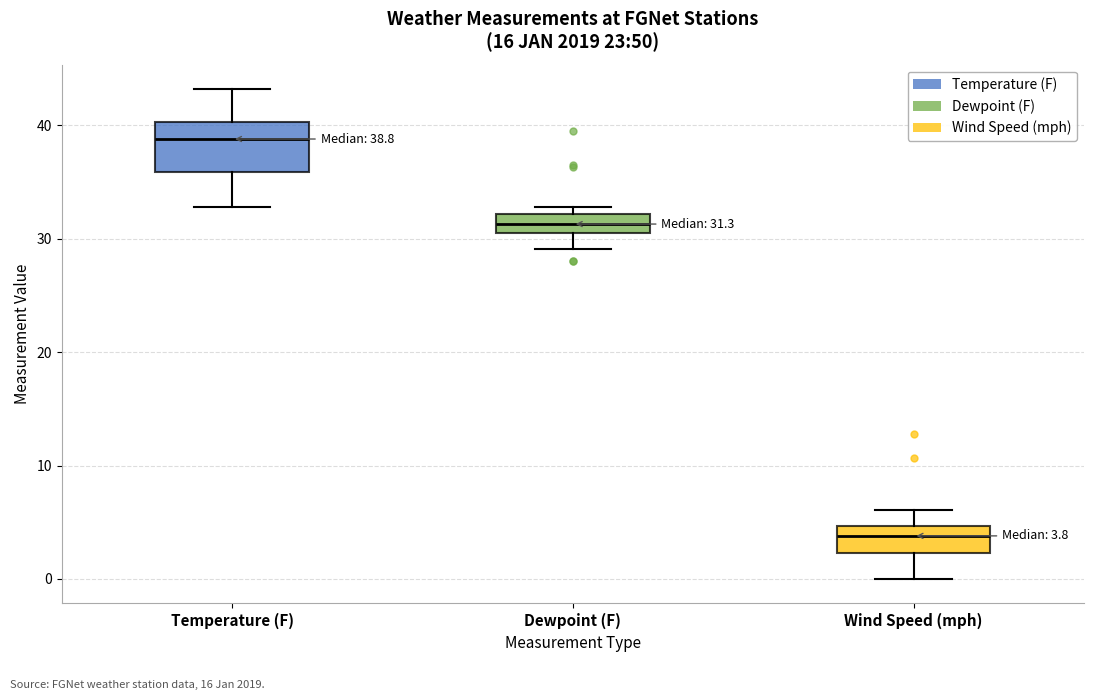

Which box has the lowest median line?

Wind Speed (mph)